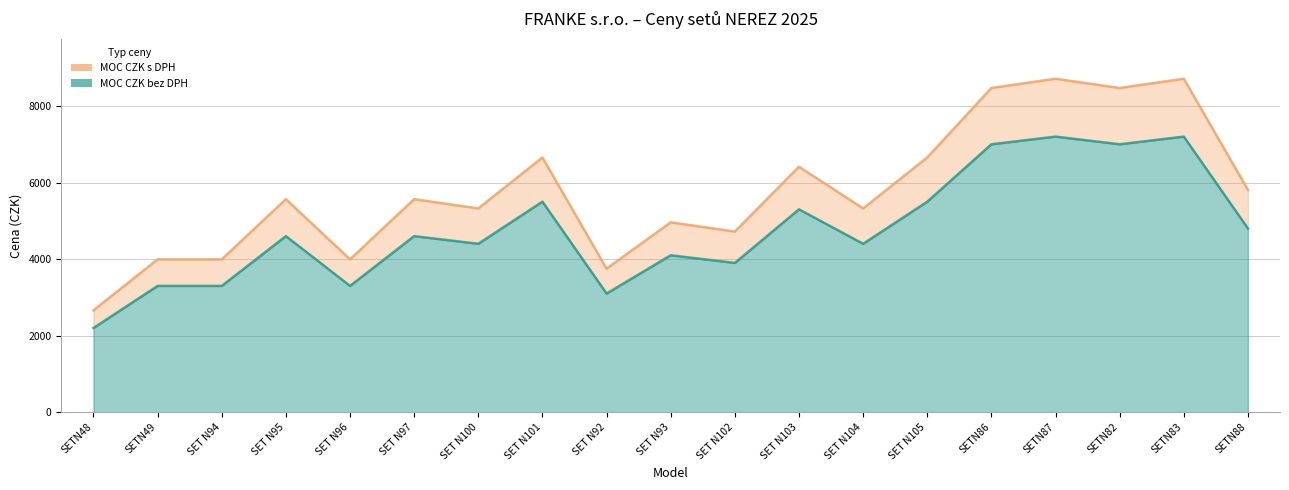

At which category does MOC CZK s DPH reach its first local valley?

SET N96